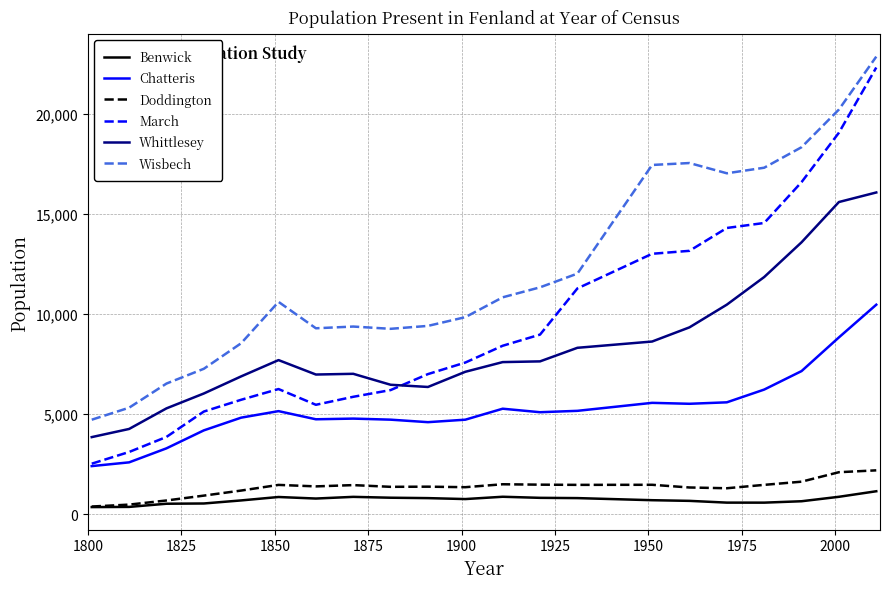

Which series has the widest spread of values?

March